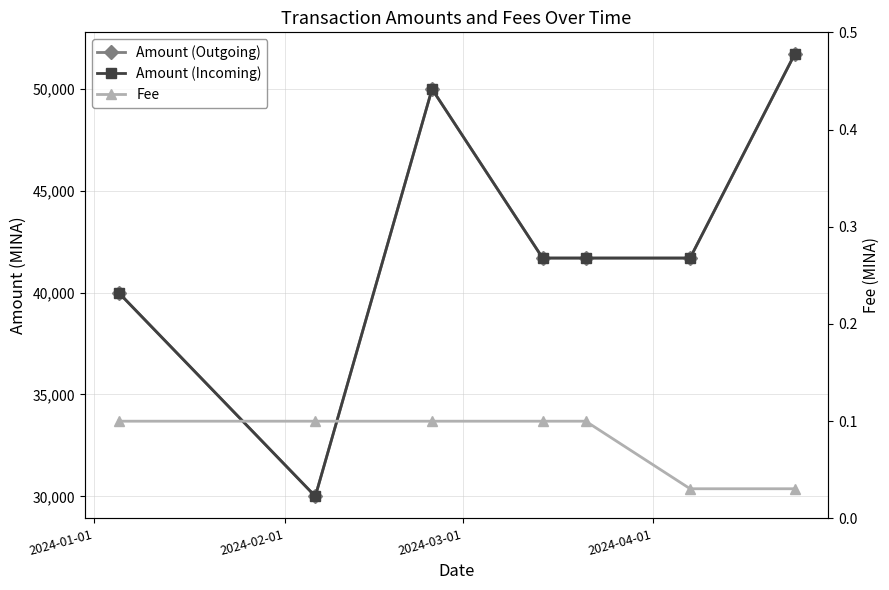

True or false: Amount (Outgoing) and Fee cross at least once.

False